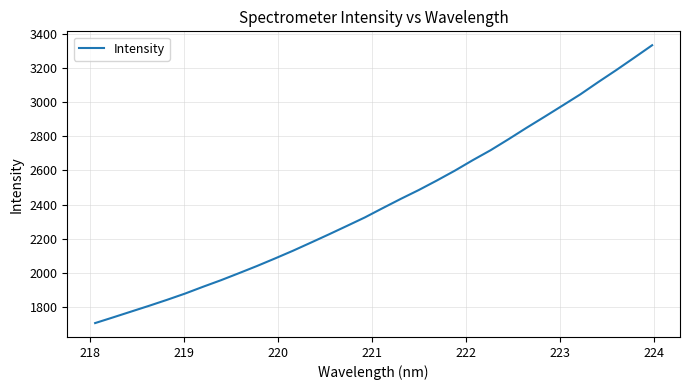

What is the maximum value shown in the chart?

3335.0